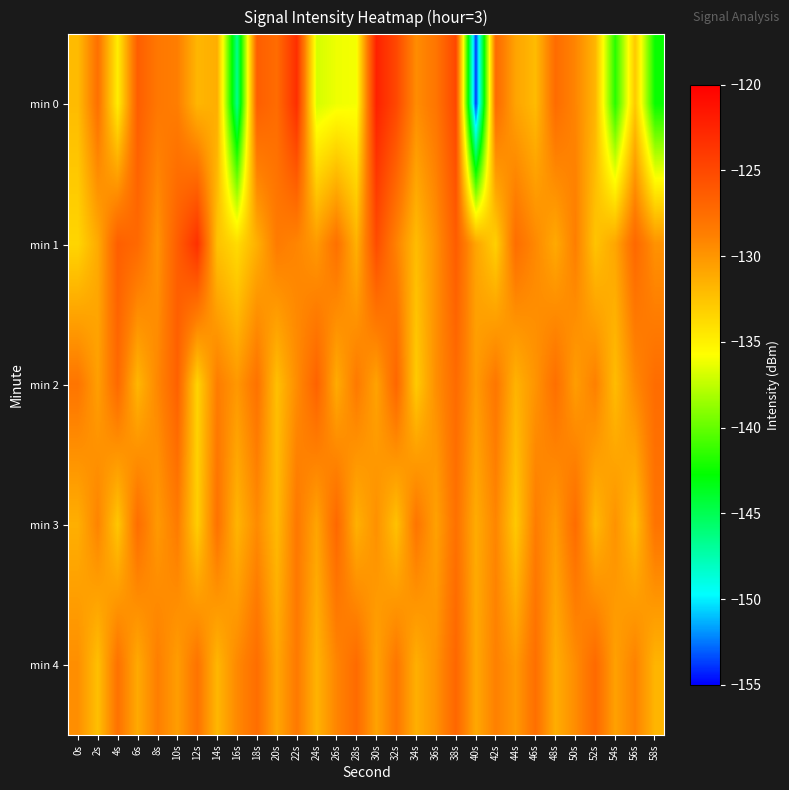

Rank the series at 20s from lowest to highest value.

min 2, min 3, min 4, min 1, min 0